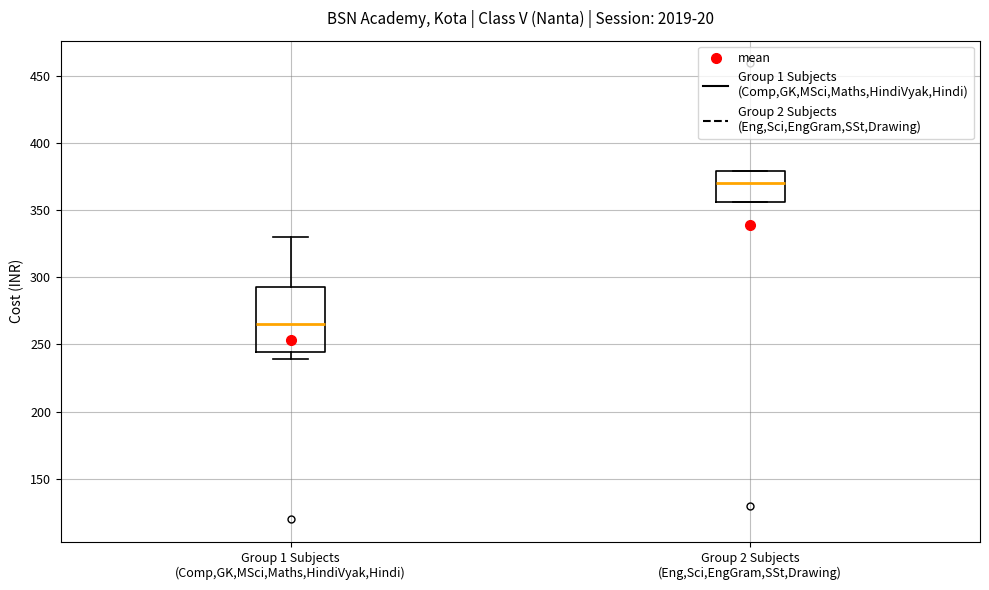

Reading left to right, read every box against the y-axis: the position of its median line, the range the box covers, and the ends of its whiskers. The values are not printed on the chart, so give them approximately, as read against the axis.

Group 1 Subjects (Comp,GK,MSci,Maths,HindiVyak,Hindi): median 265, box 245 to 295, whiskers 240 to 330
Group 2 Subjects (Eng,Sci,EngGram,SSt,Drawing): median 370, box 355 to 380, whiskers 355 to 380